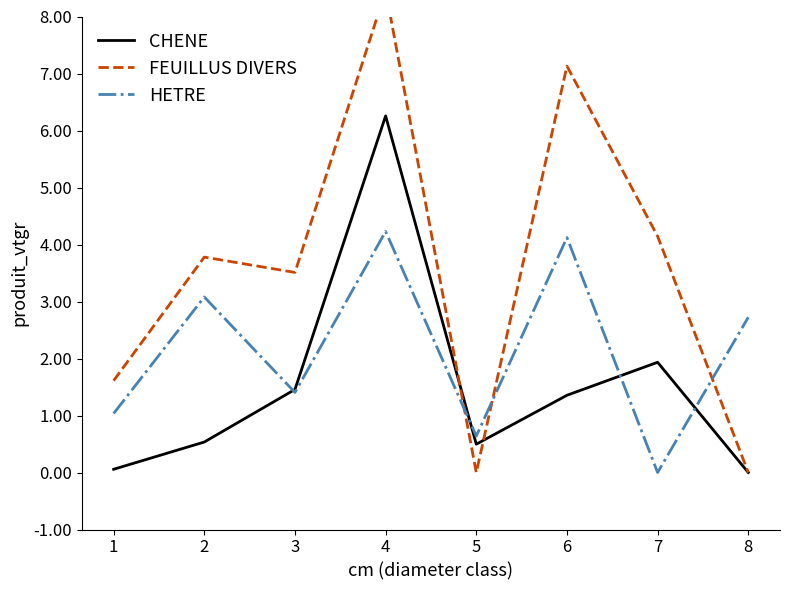

Is this an area chart (filled region under the line)?

No